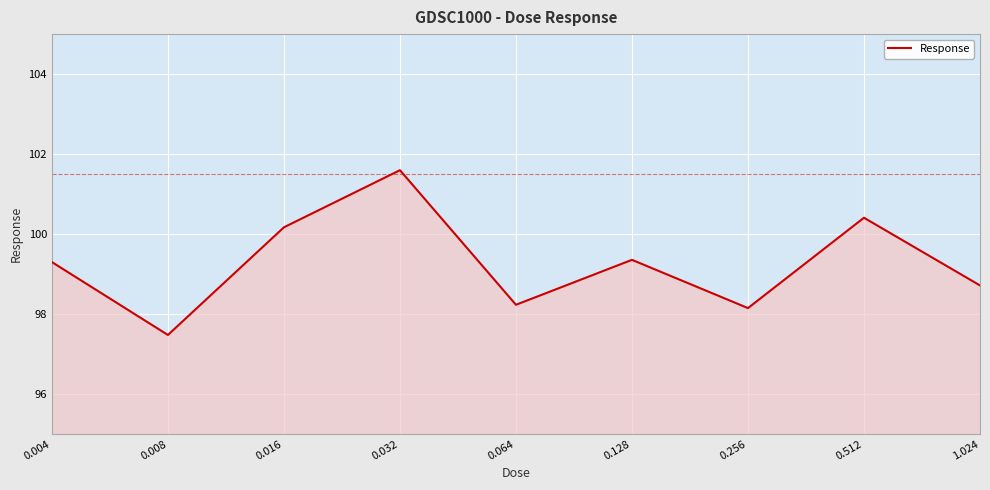

What is the difference between the maximum and minimum values?

4.1